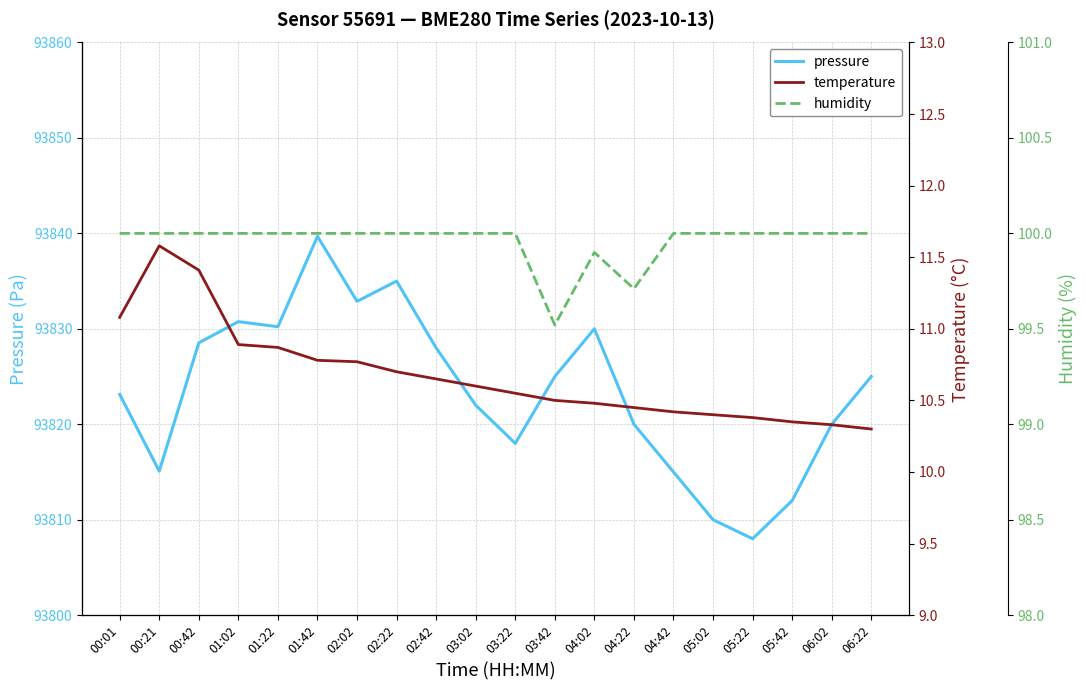

What is the difference between the second highest and minimum values in the humidity series?

0.5